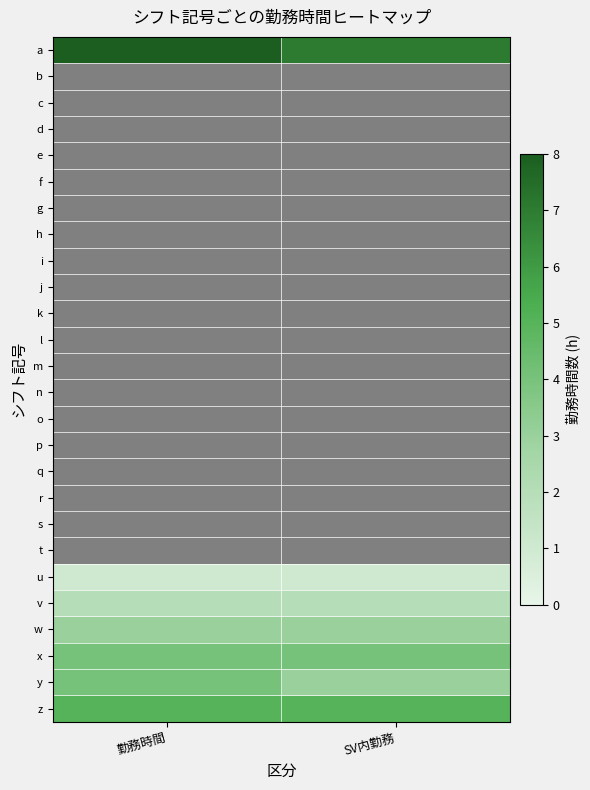

Which has a higher value, SV内勤務 or 勤務時間?

勤務時間